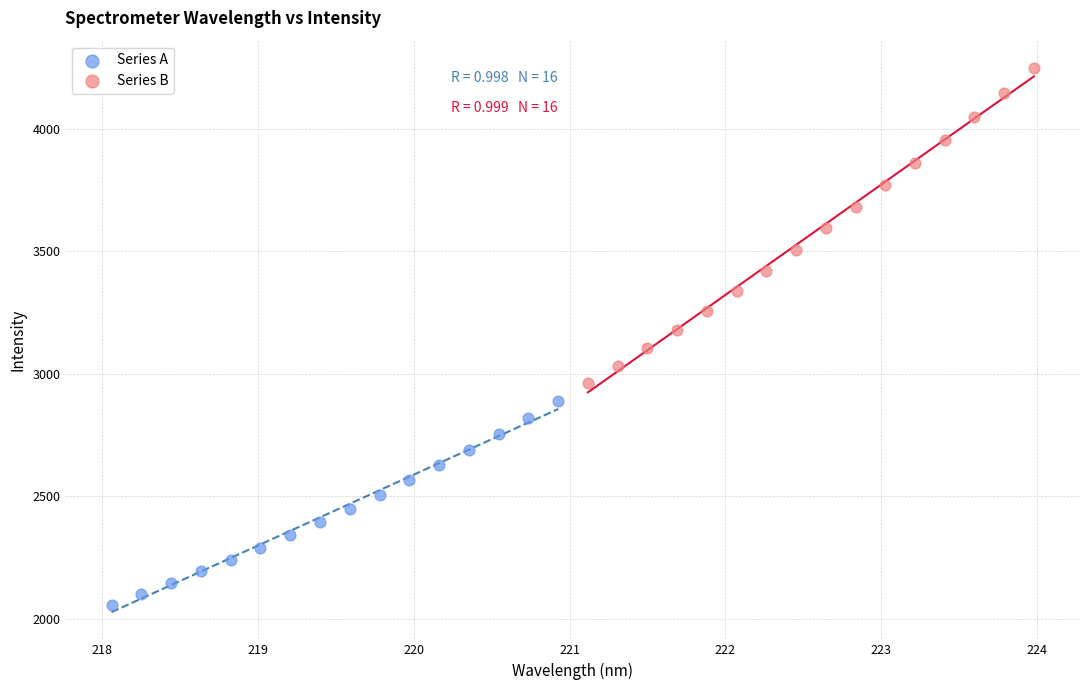

Which series has the widest spread of Y values?

Series B